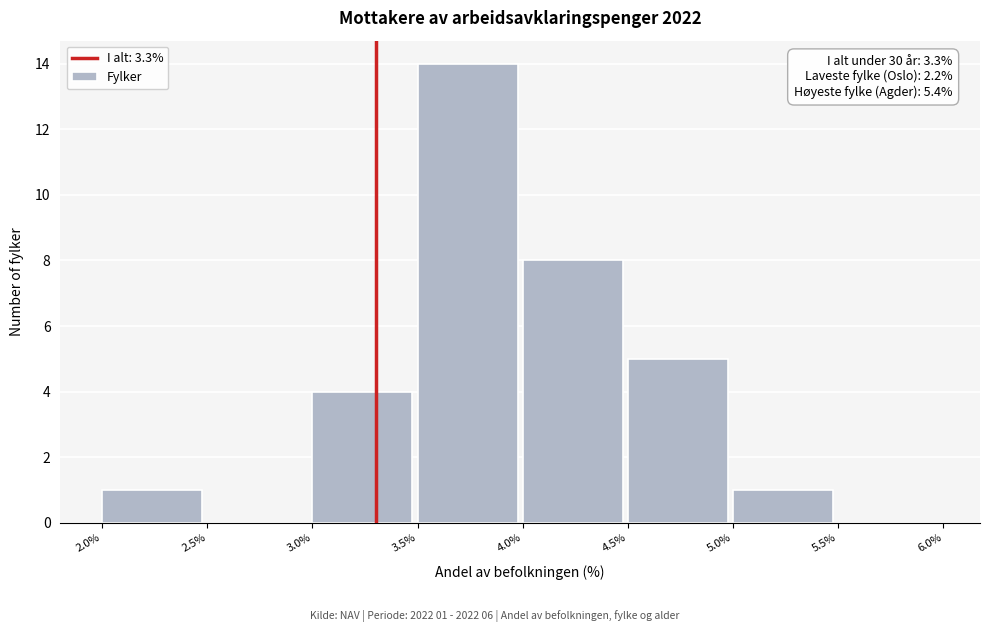

Over which range of the x-axis is the bar tallest?

3.5% to 4.0%